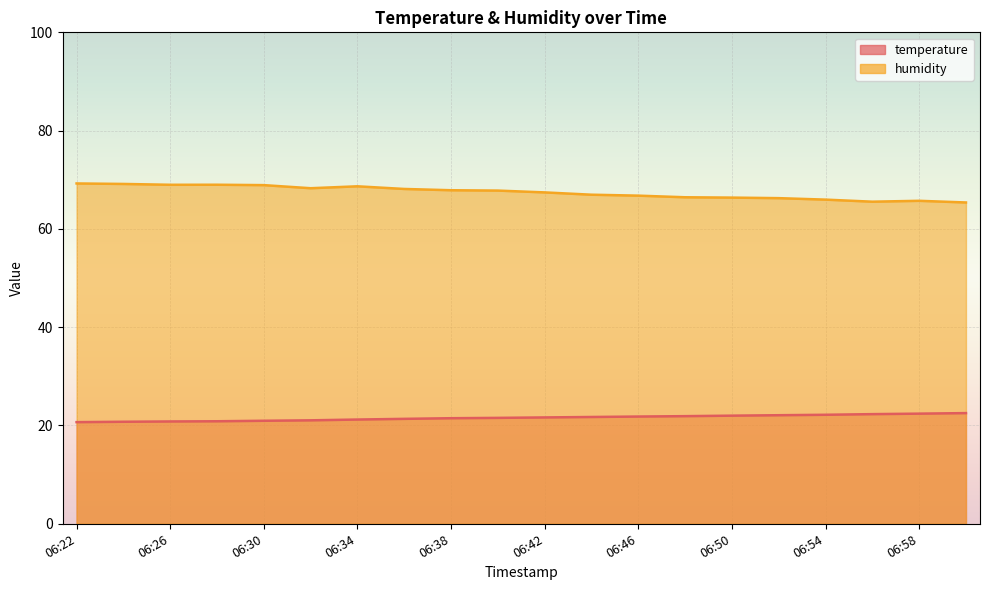

What is the sum of the temperature values at 06:42 and 06:24?

42.4